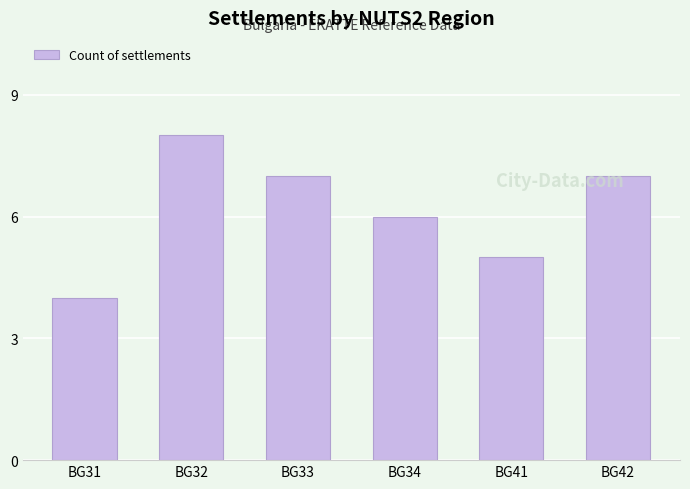

How many series are shown in this chart?

1